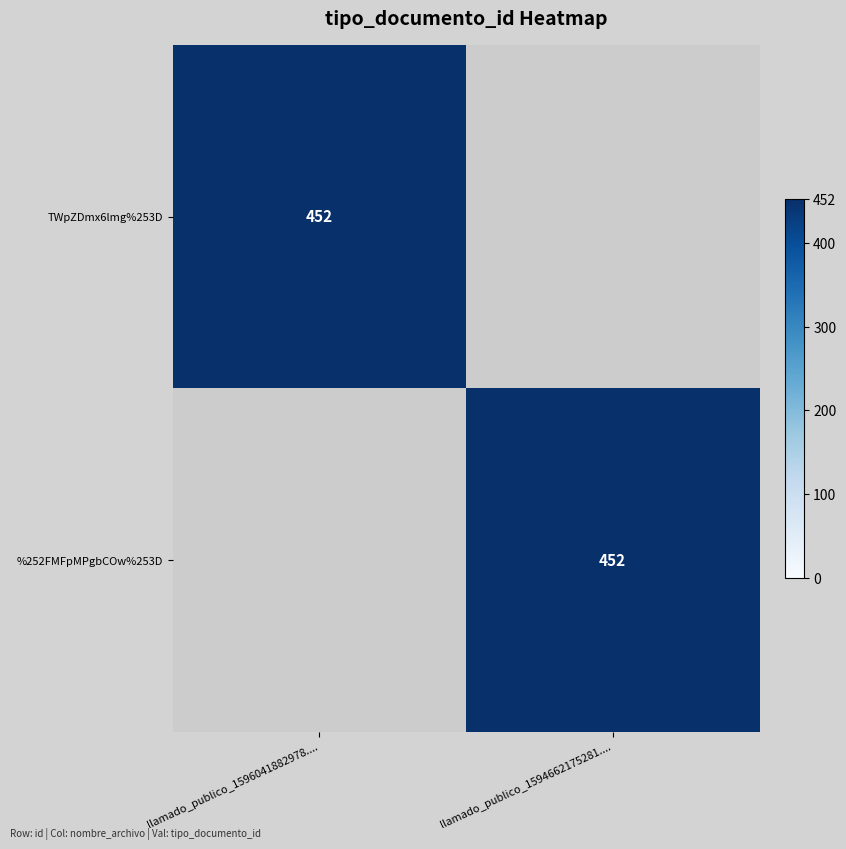

The %252FMFpMPgbCOw%253D series shows 194 at llamado_publico_1594662175281..... True or false?

False